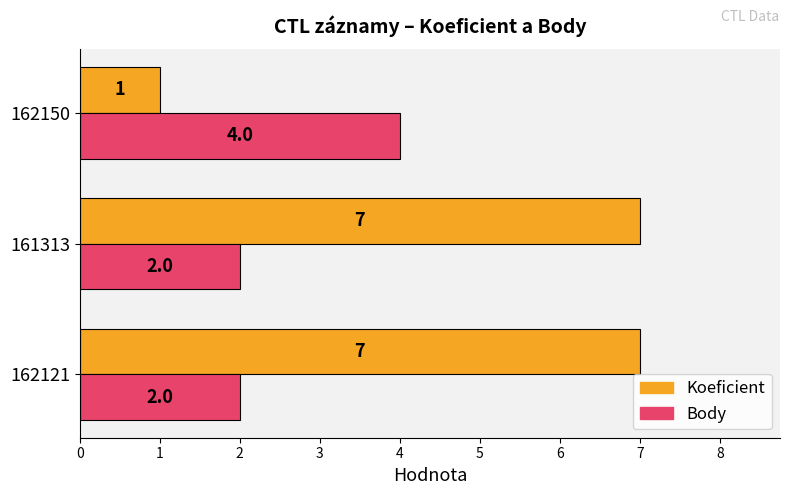

At how many categories does at least one series exceed 3?

3